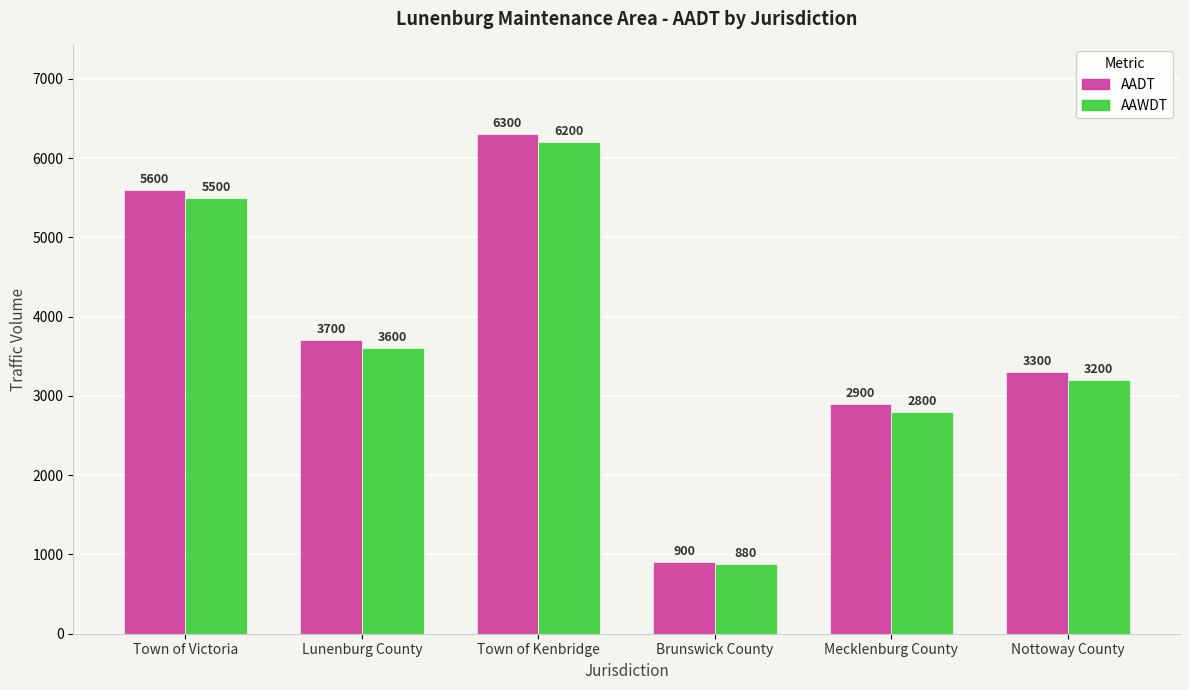

What is the difference between the second highest and second lowest values in the AADT series?

2700